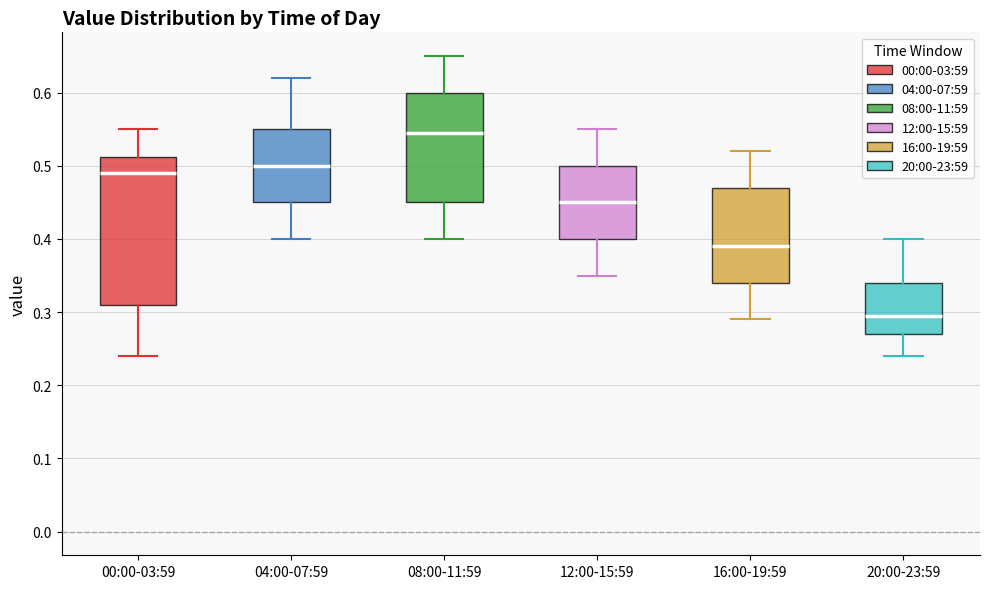

Which box has the lowest median line?

20:00-23:59